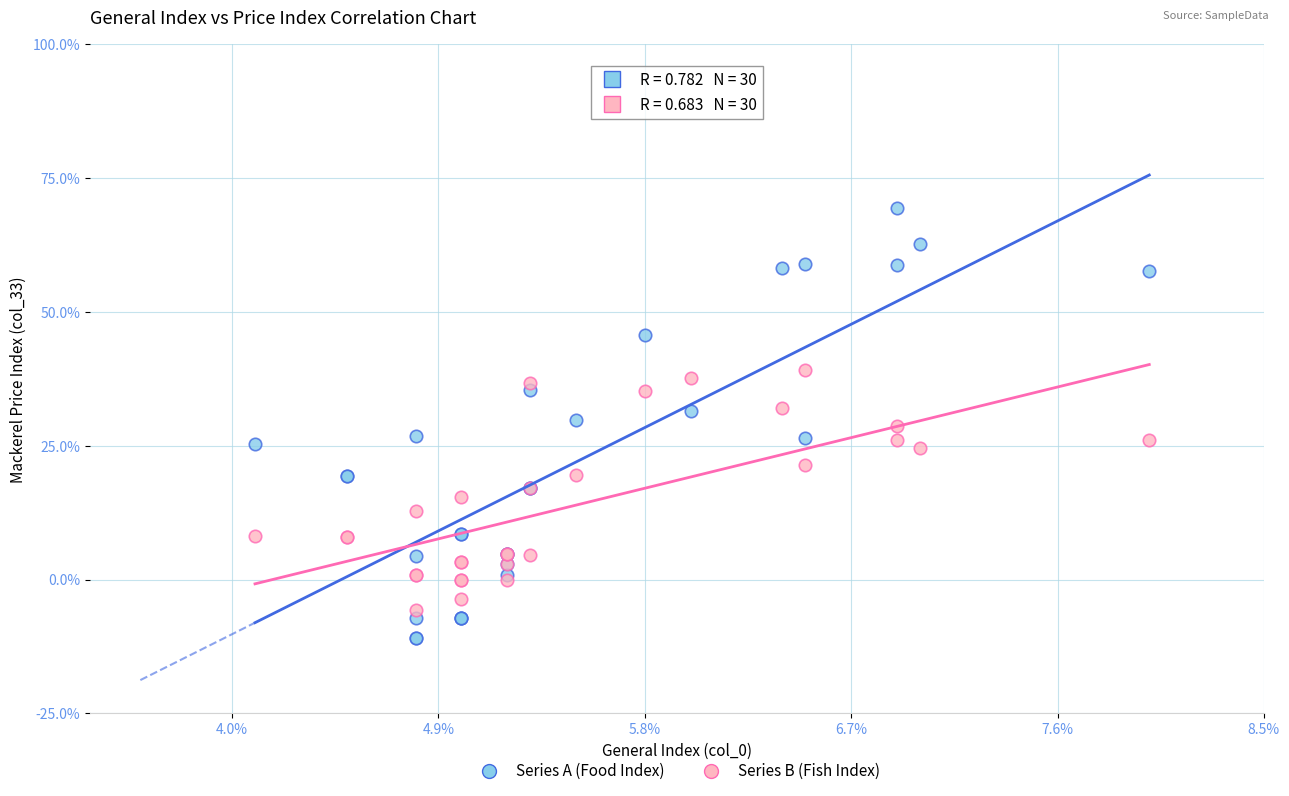

Which series has the largest Y range (max minus min)?

Series A (Food Index)